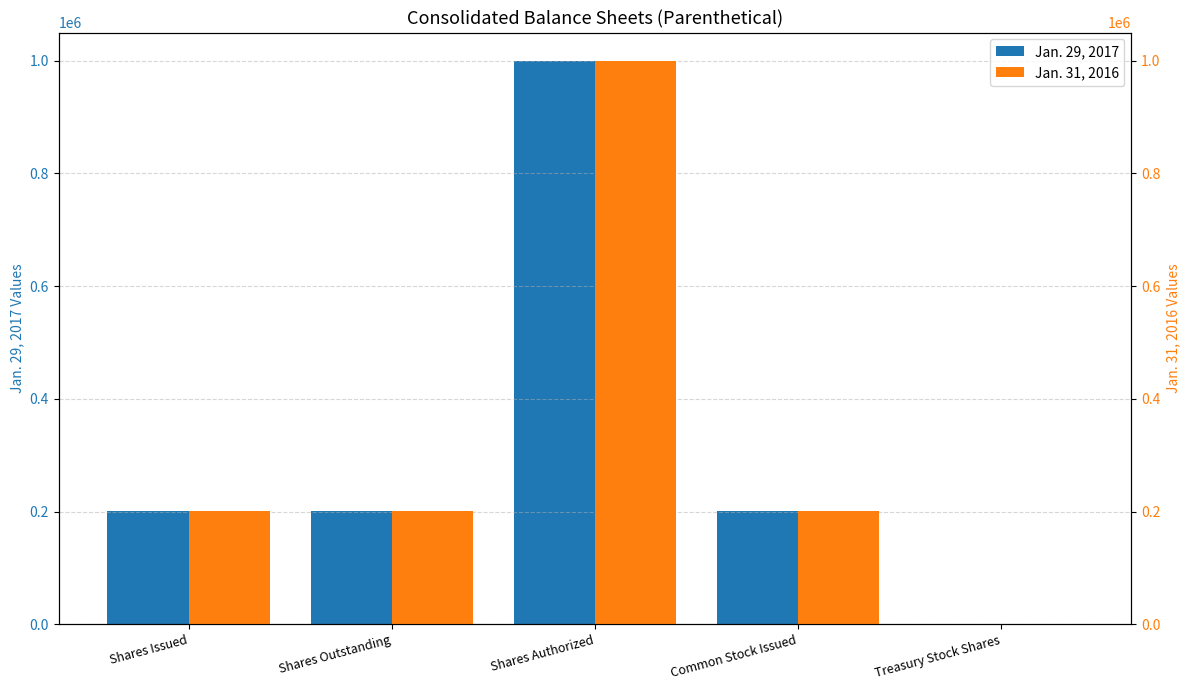

At which label does Jan. 31, 2016 reach its peak?

Shares Authorized